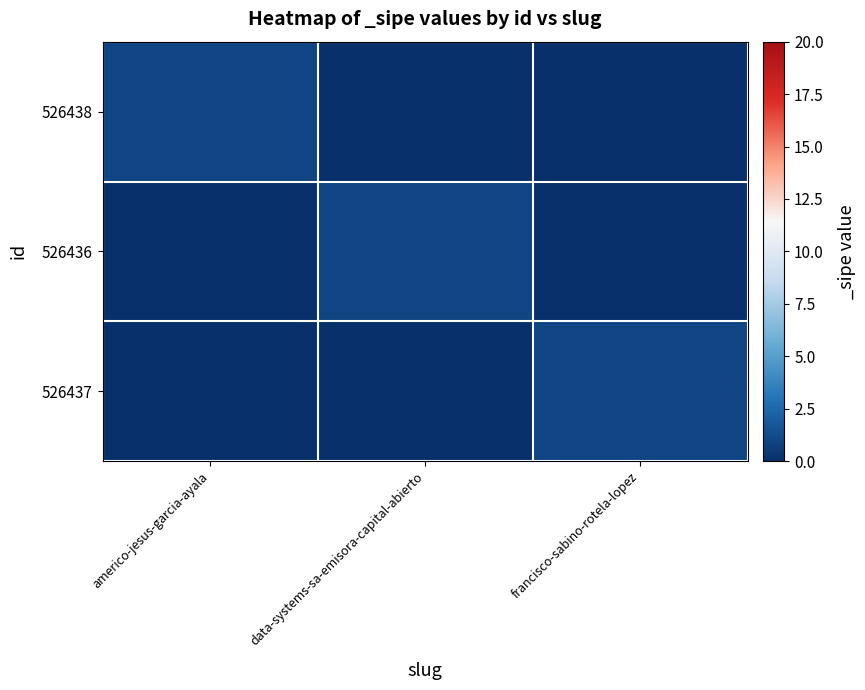

Rank the series at francisco-sabino-rotela-lopez from highest to lowest value.

526437, 526438, 526436